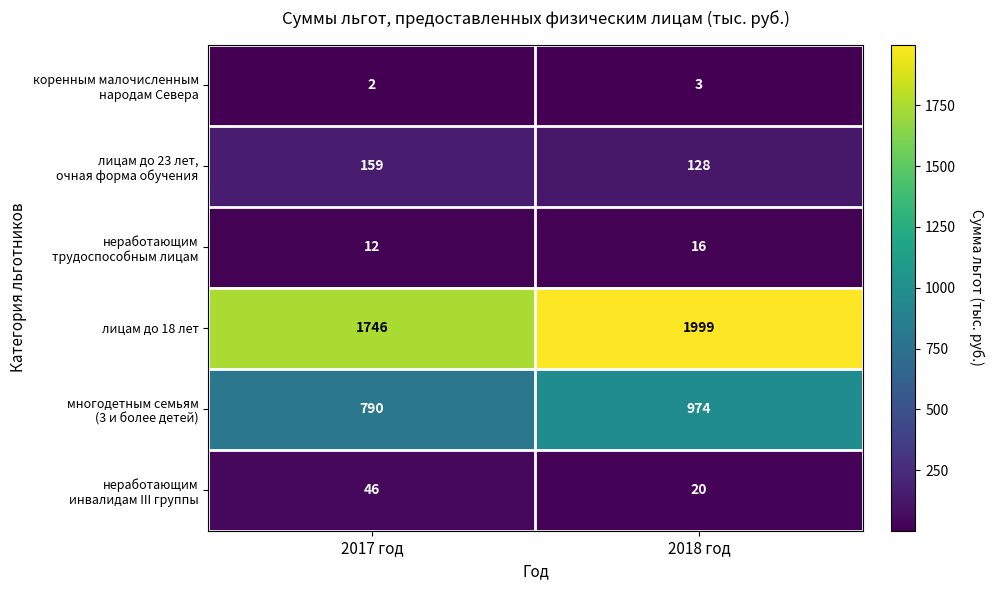

Is it true that лицам до 18 лет equals 3596 at 2018 год?

False